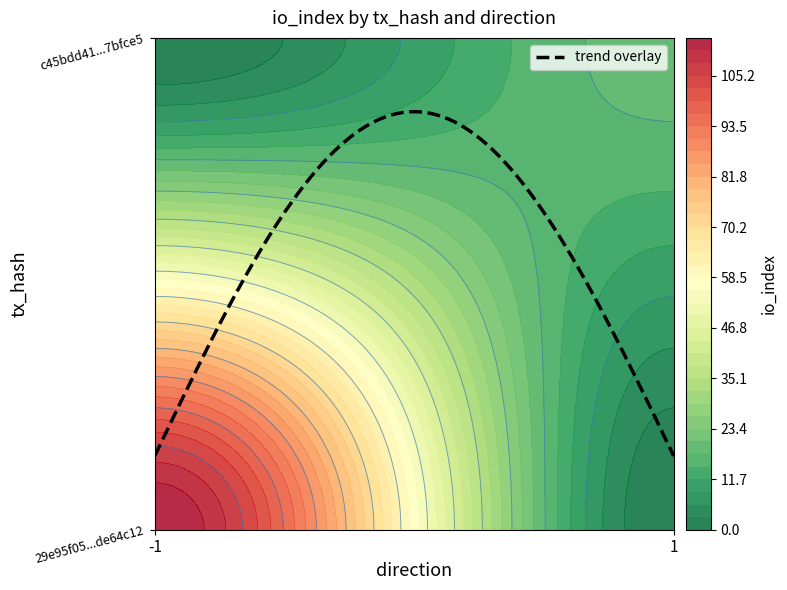

What is the total value across all series at io_index?

133